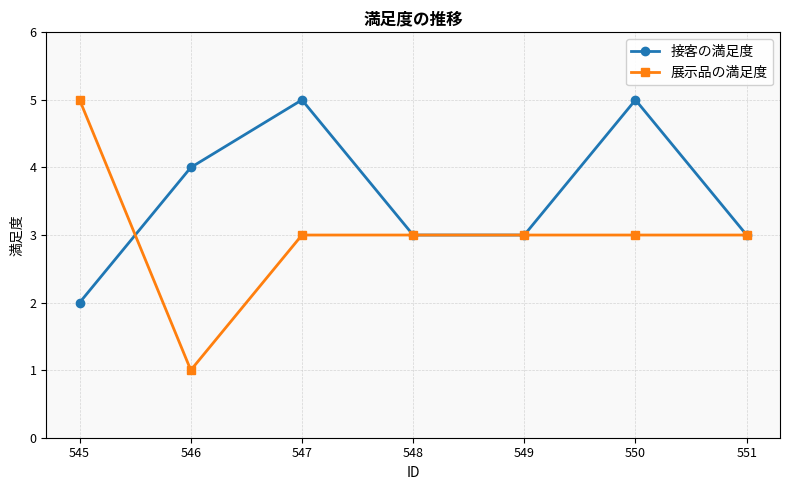

Which category has the lowest value in the 接客の満足度 series?

545